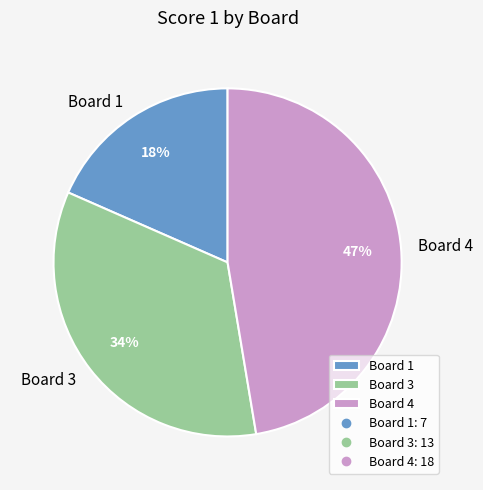

The Board 4 slice represents 47% of the pie. True or false?

True